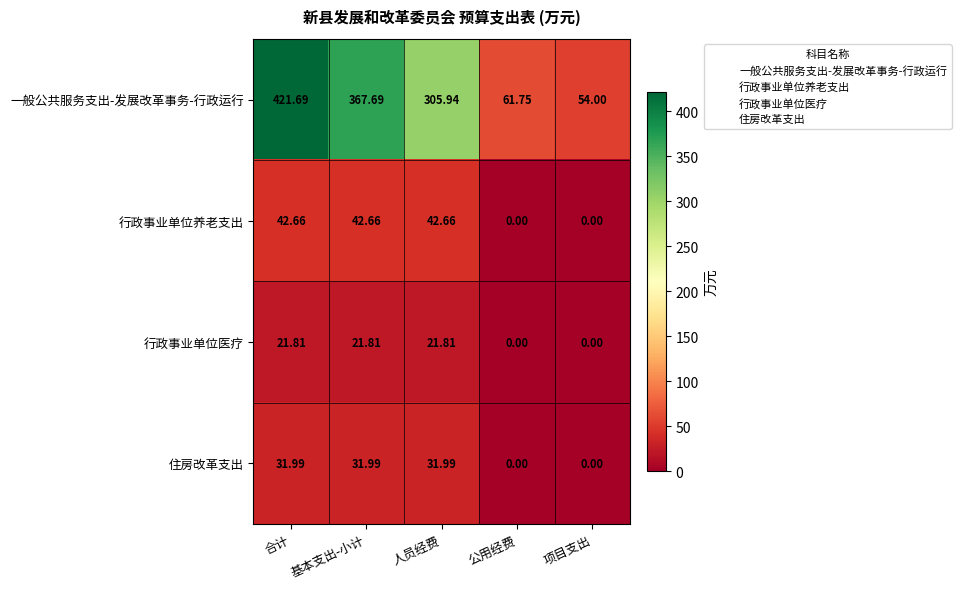

Which label corresponds to the largest value in the chart?

合计